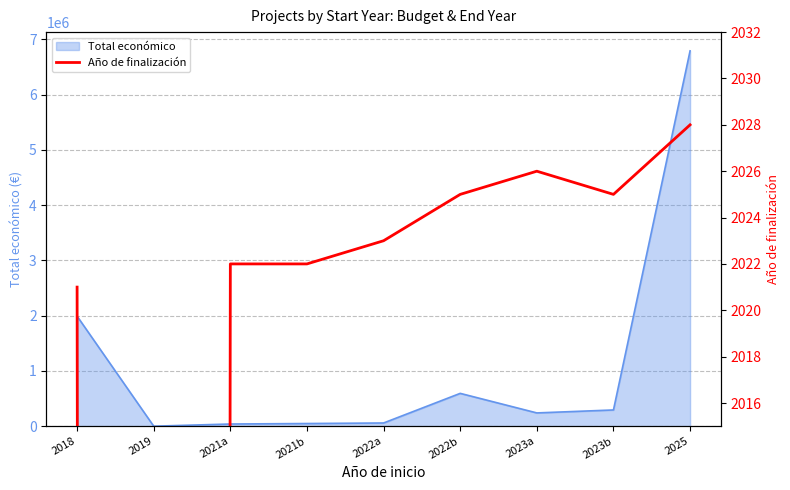

Reading left to right, list all the values displayed in this chart.

2018=2021	2019=0	2021a=2022	2021b=2022	2022a=2023	2022b=2025	2023a=2026	2023b=2025	2025=2028